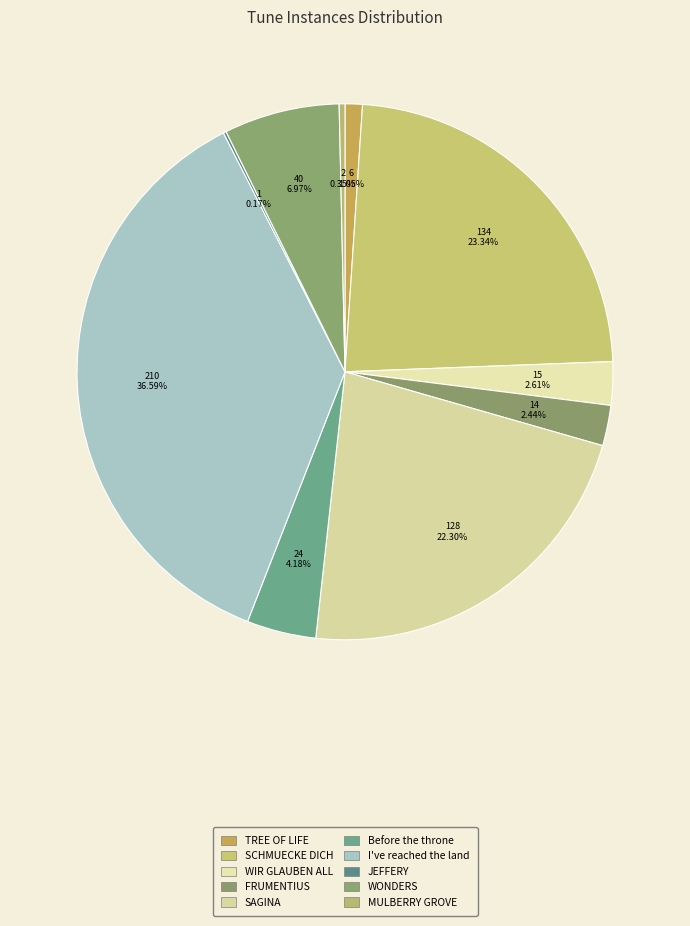

To the nearest percent, what percentage of the pie is SAGINA?

22%